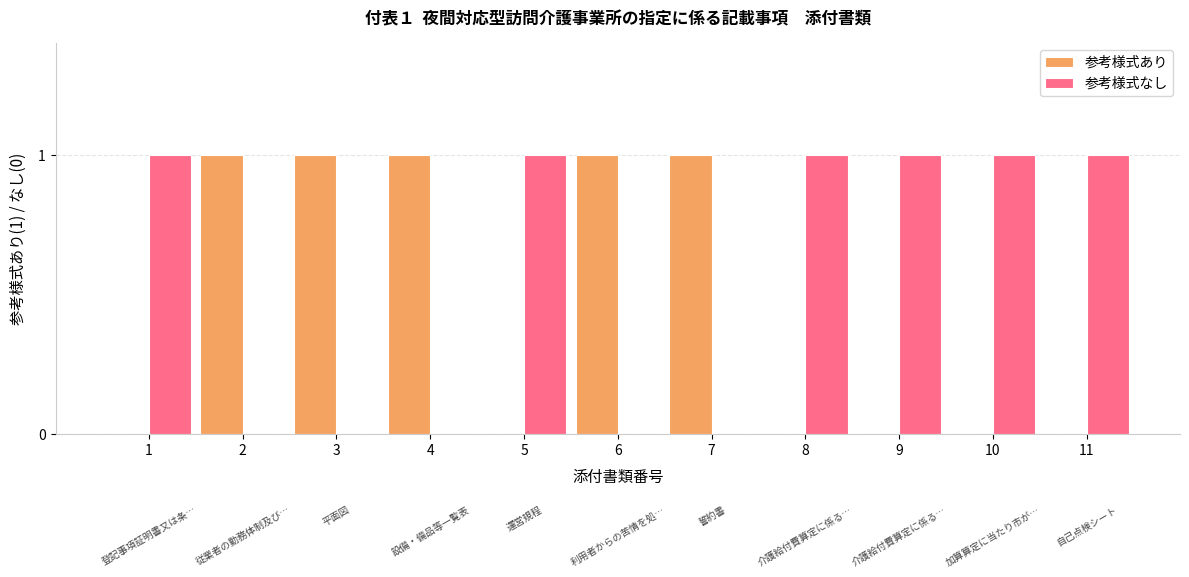

What is the sum of all 参考様式なし values?

6